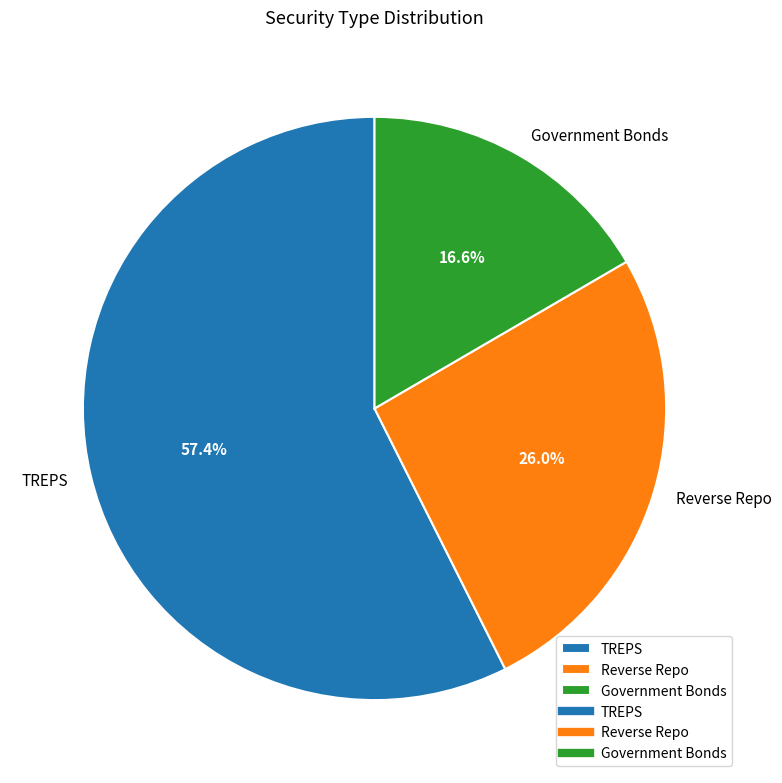

Does any single category account for the majority?

Yes